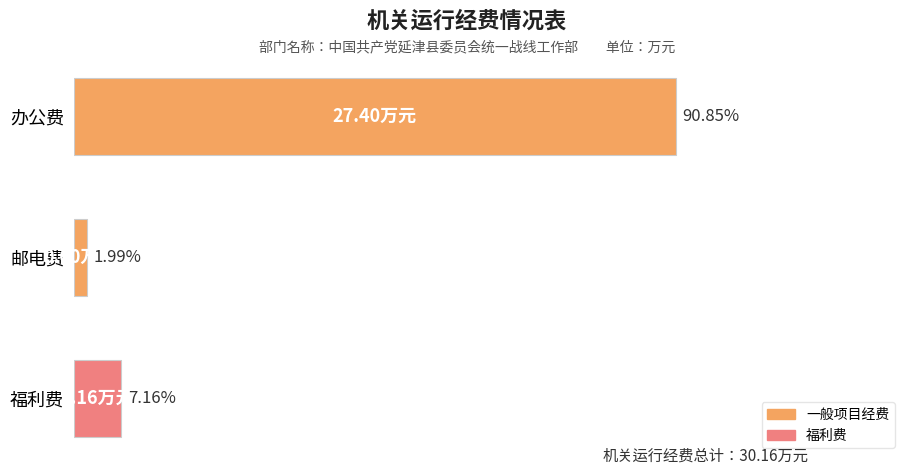

Are the bars horizontal?

Yes